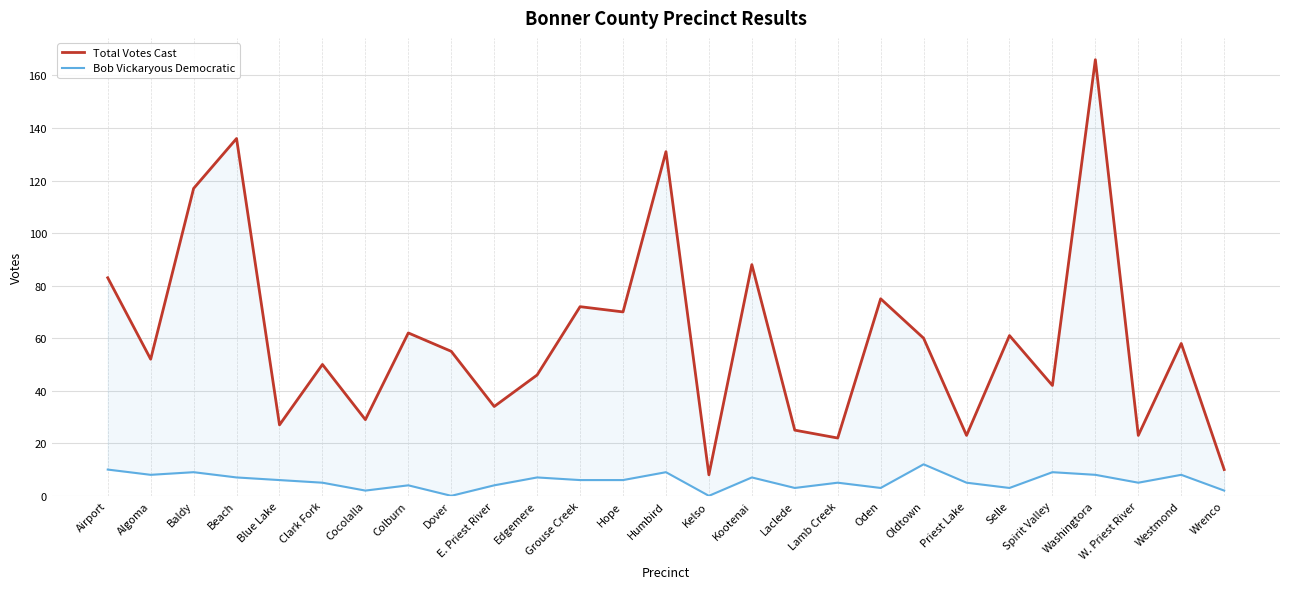

What position from the left is Oldtown?

20